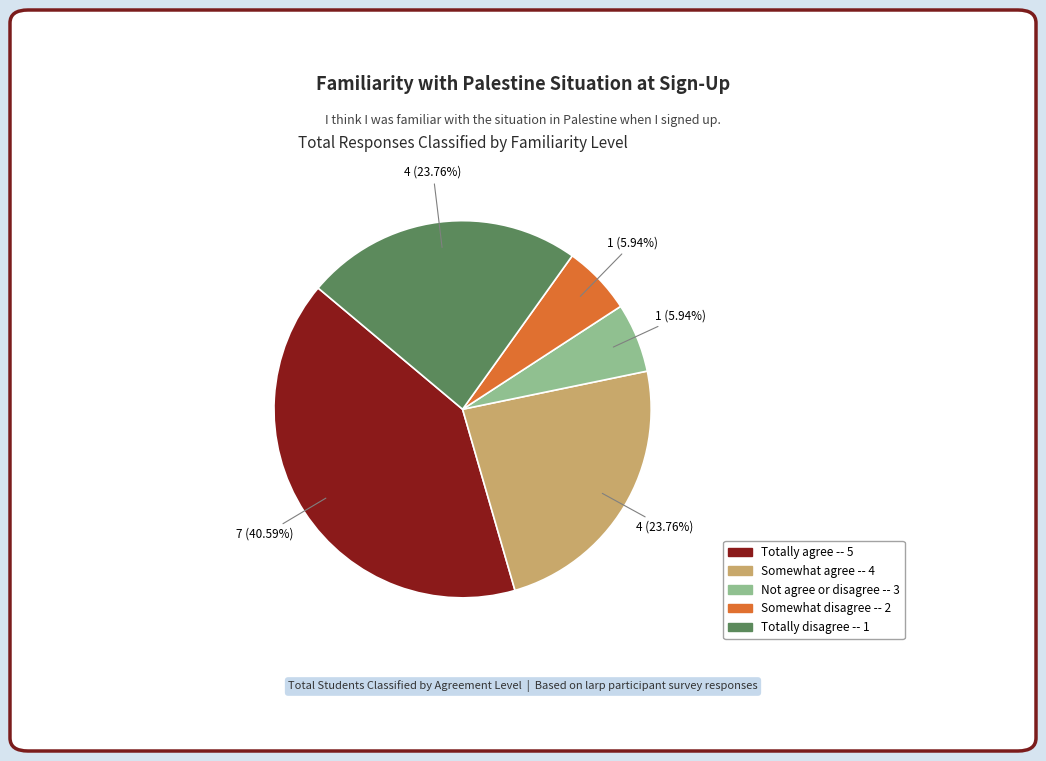

Does Not agree or disagree -- 3 represent more than half of the total?

No